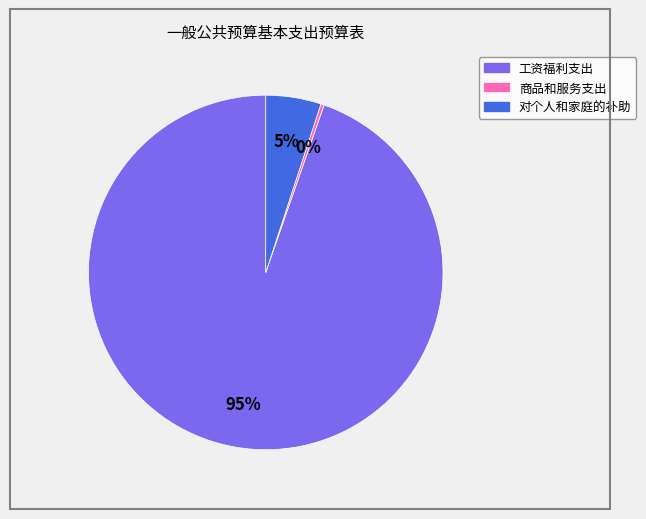

Approximately how many times larger is the value at 对个人和家庭的补助 compared to 工资福利支出?

0.1